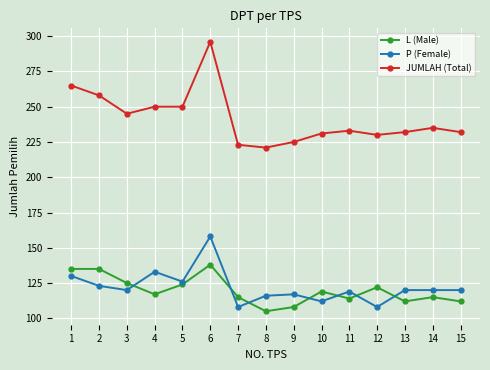

The value of P (Female) at 4 is 133. True or false?

True